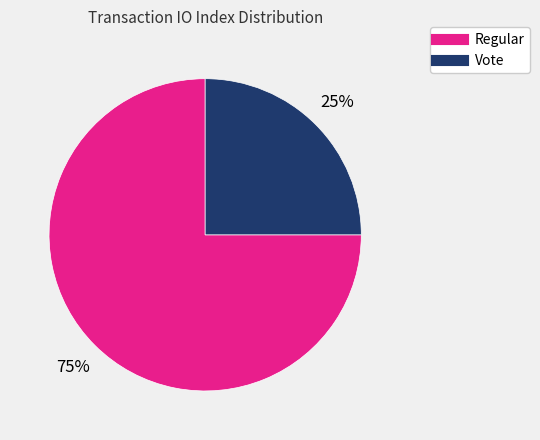

Combined, do Regular and Vote account for over 50%?

Yes